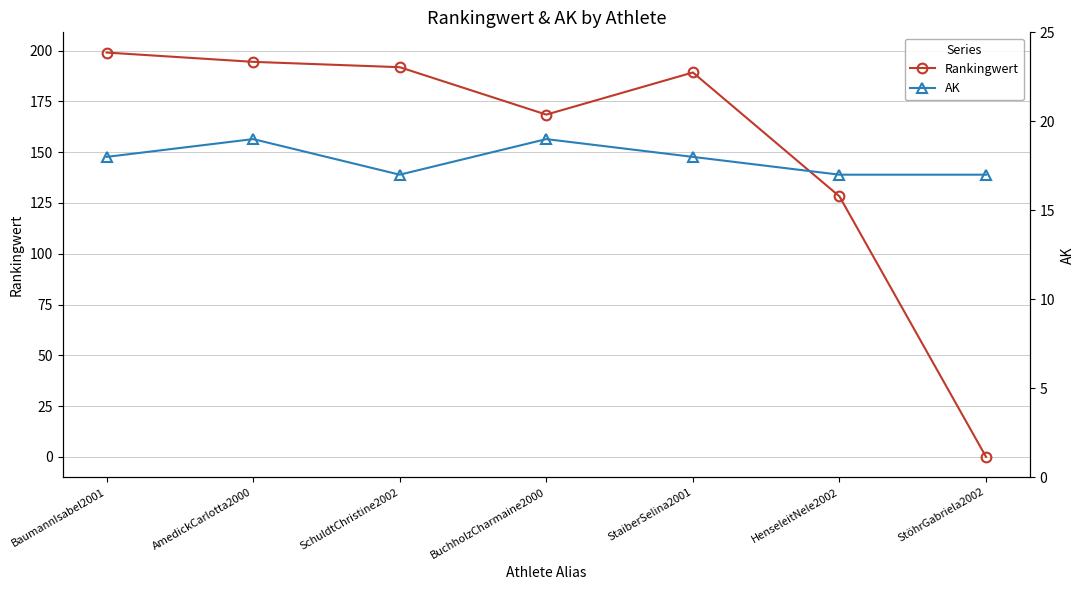

What is the difference between the maximum and minimum values in the Rankingwert series?

199.0